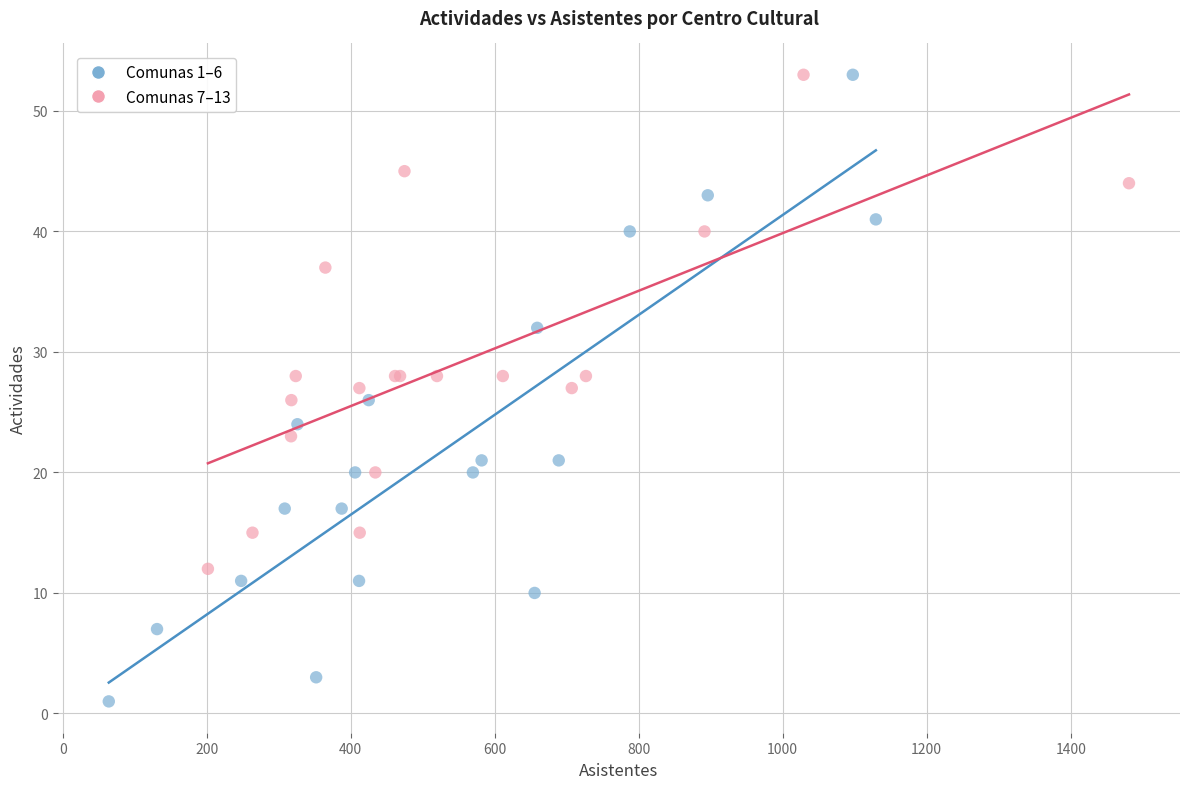

Which series reaches the minimum Y coordinate?

Comunas 1–6